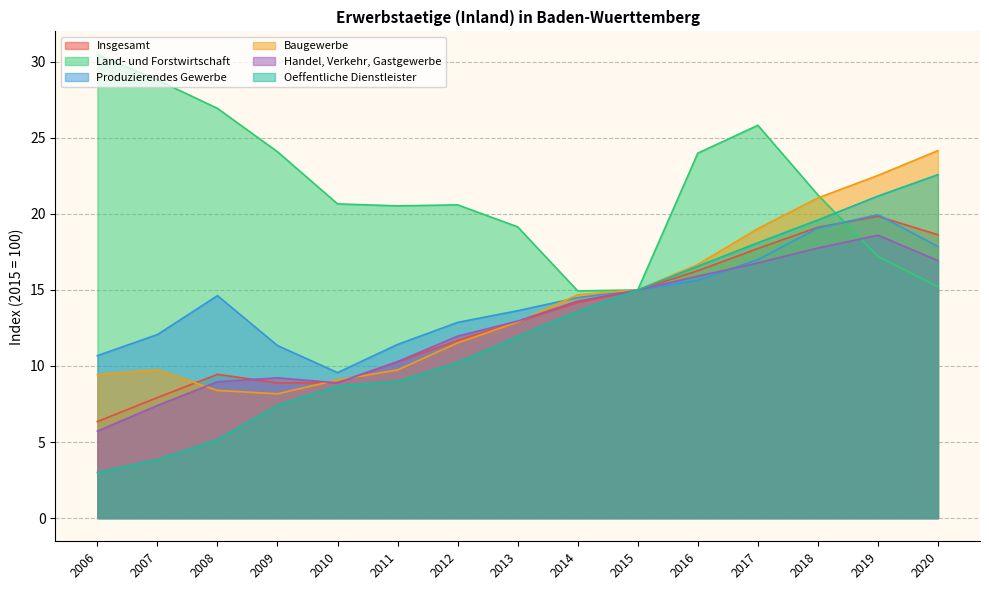

The value of Land- und Forstwirtschaft at 2019 is 7.2. True or false?

False